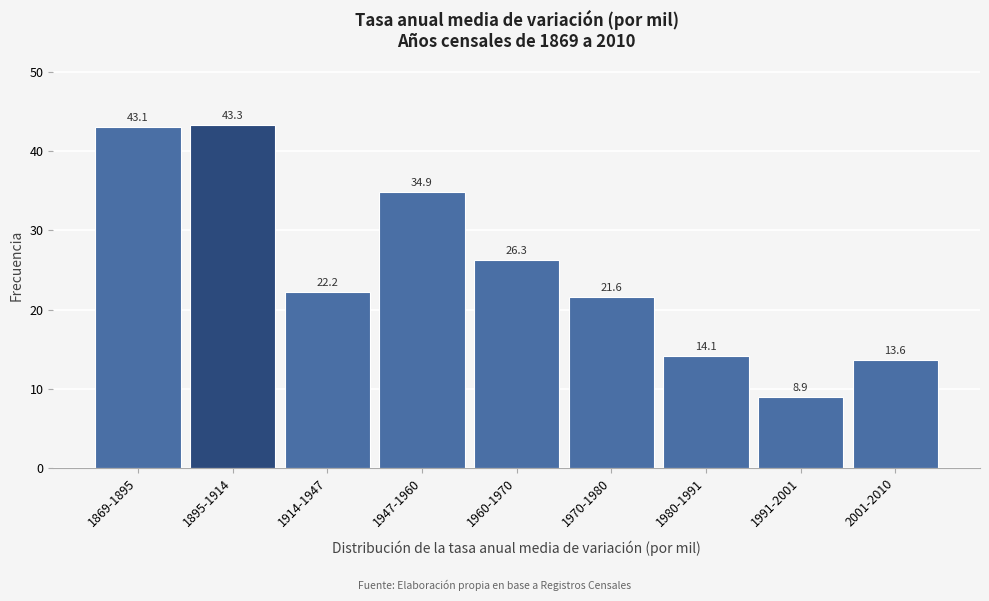

Reading right to left, what are all the values shown in this chart?

2001-2010=13.6	1991-2001=8.9	1980-1991=14.1	1970-1980=21.6	1960-1970=26.3	1947-1960=34.9	1914-1947=22.2	1895-1914=43.3	1869-1895=43.1